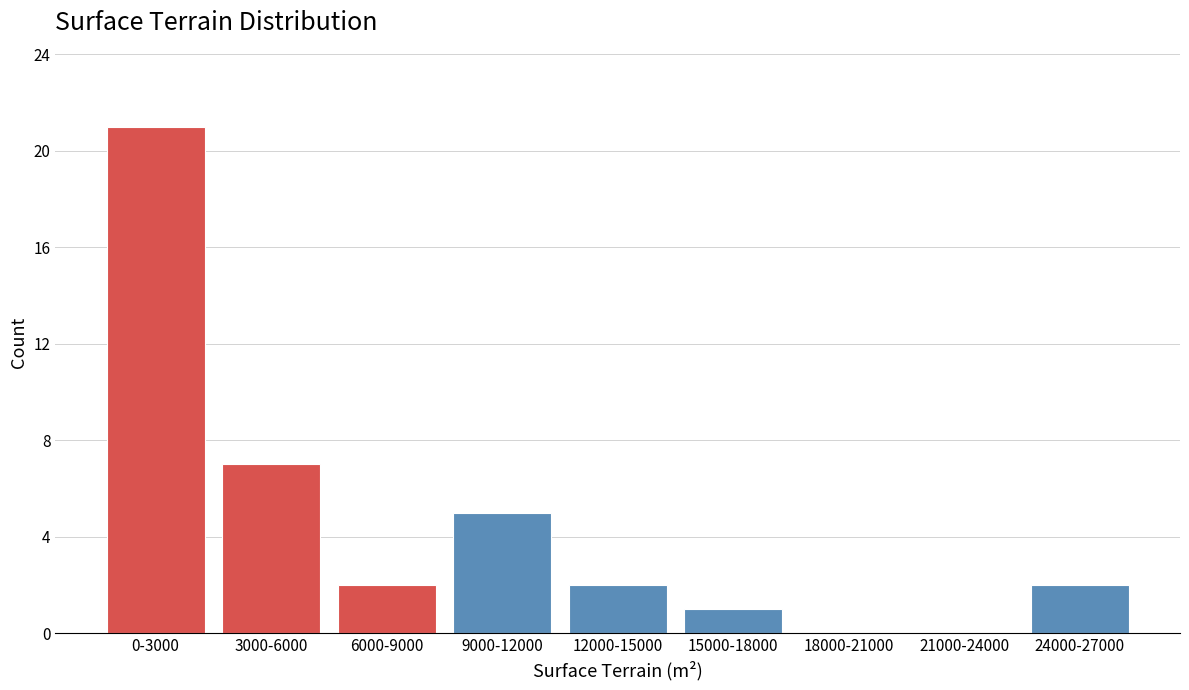

Reading right to left, what are all the values shown in this chart?

24000-27000=2	21000-24000=0	18000-21000=0	15000-18000=1	12000-15000=2	9000-12000=5	6000-9000=2	3000-6000=7	0-3000=21